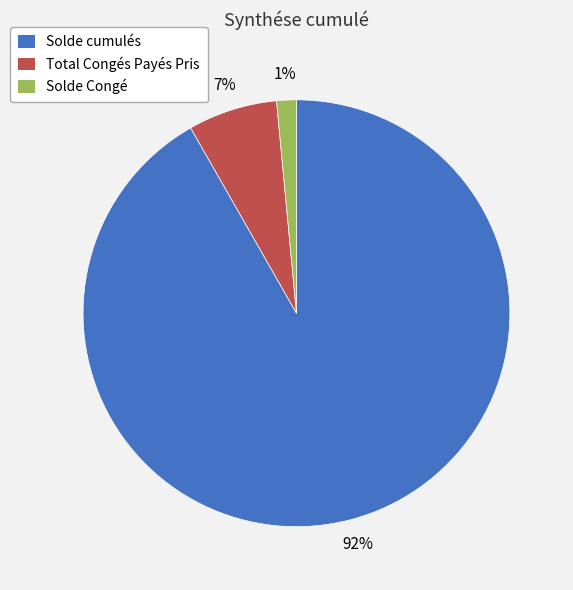

Count the number of slices in the pie.

3